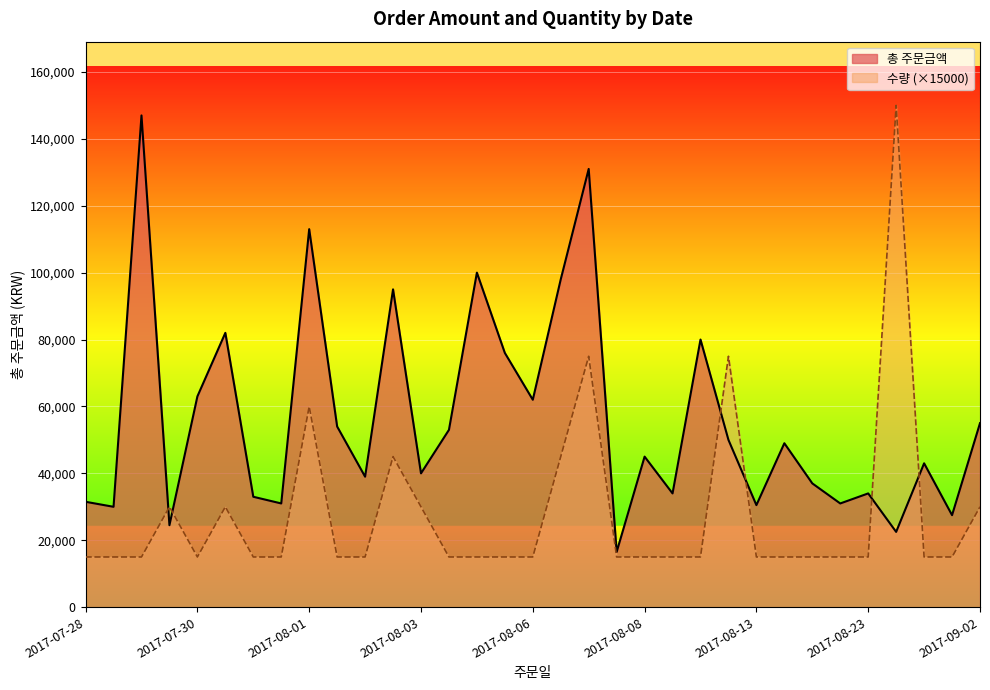

What are all the series names shown in the legend?

총 주문금액, 수량 (×15000)